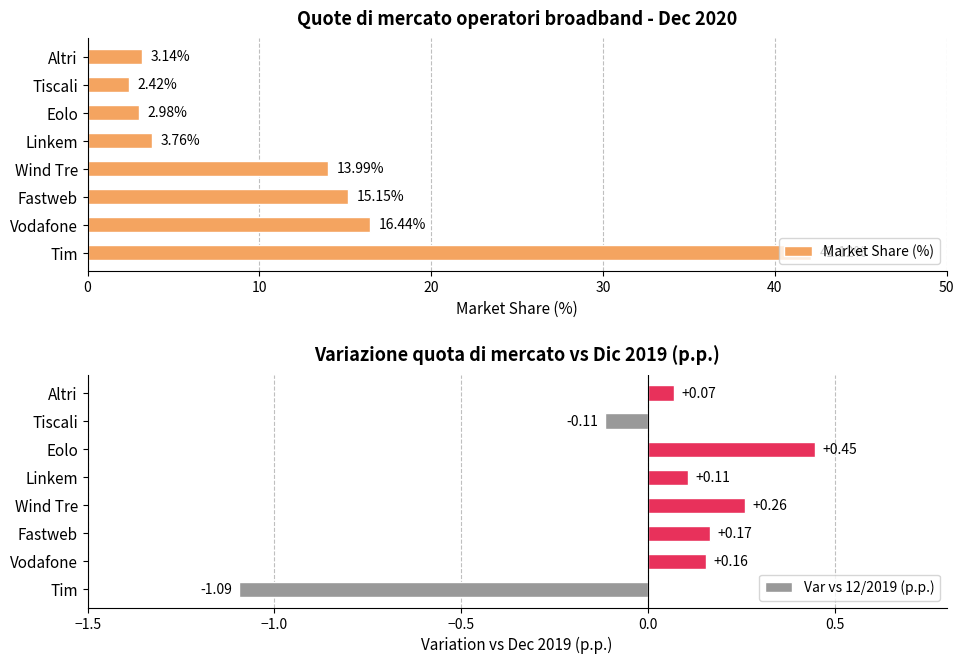

At which label is Var vs 12/2019 (p.p.) closest to 0?

Altri